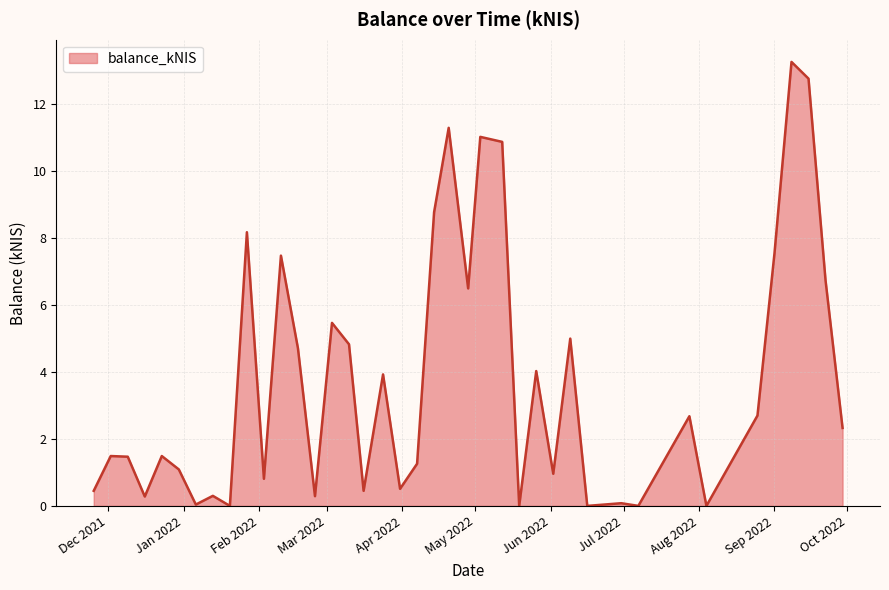

What is the maximum value shown in the chart?

13.3